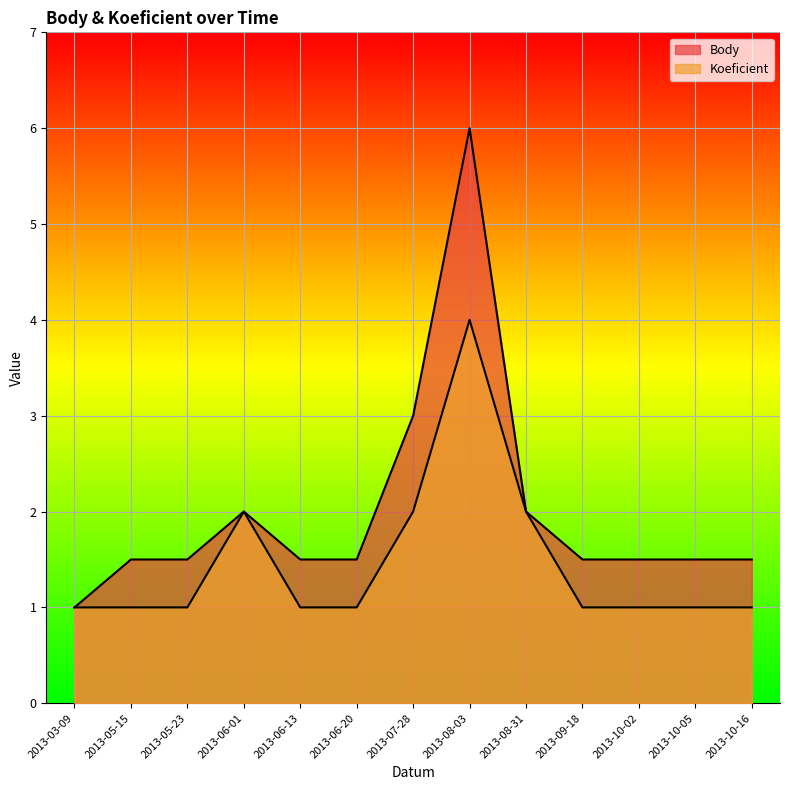

What is the total value across all series at 2013-08-31?

4.0